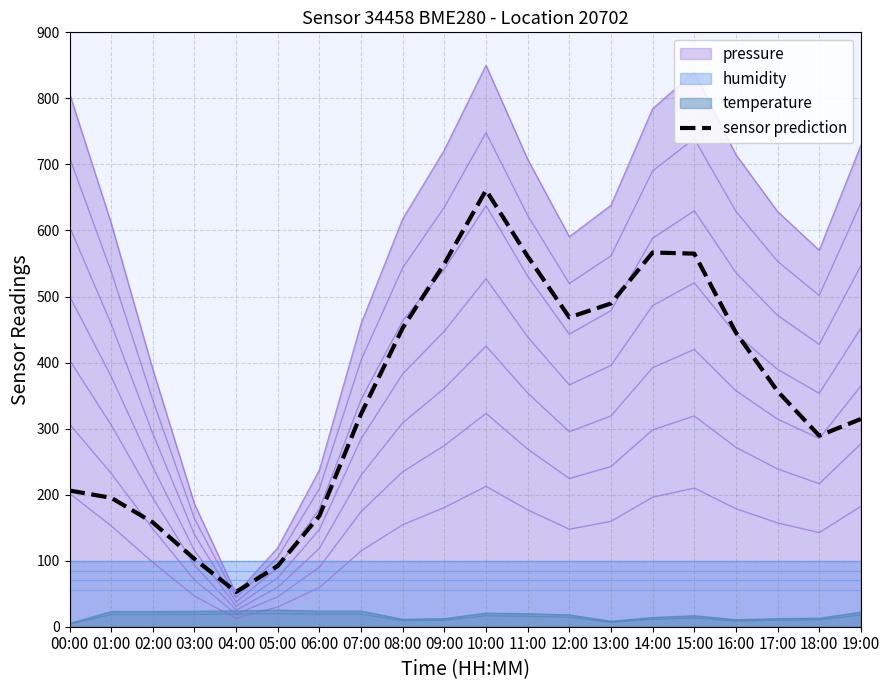

Is it true that the value at 14:00 is 374.6?

False